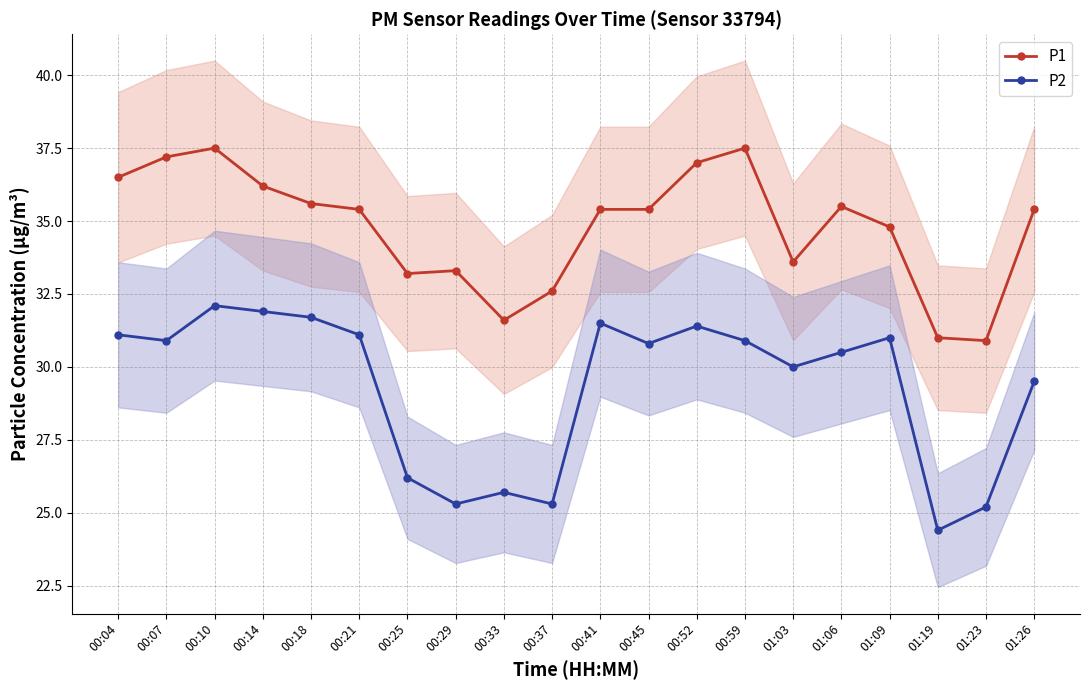

Which series has the widest spread of values?

P2